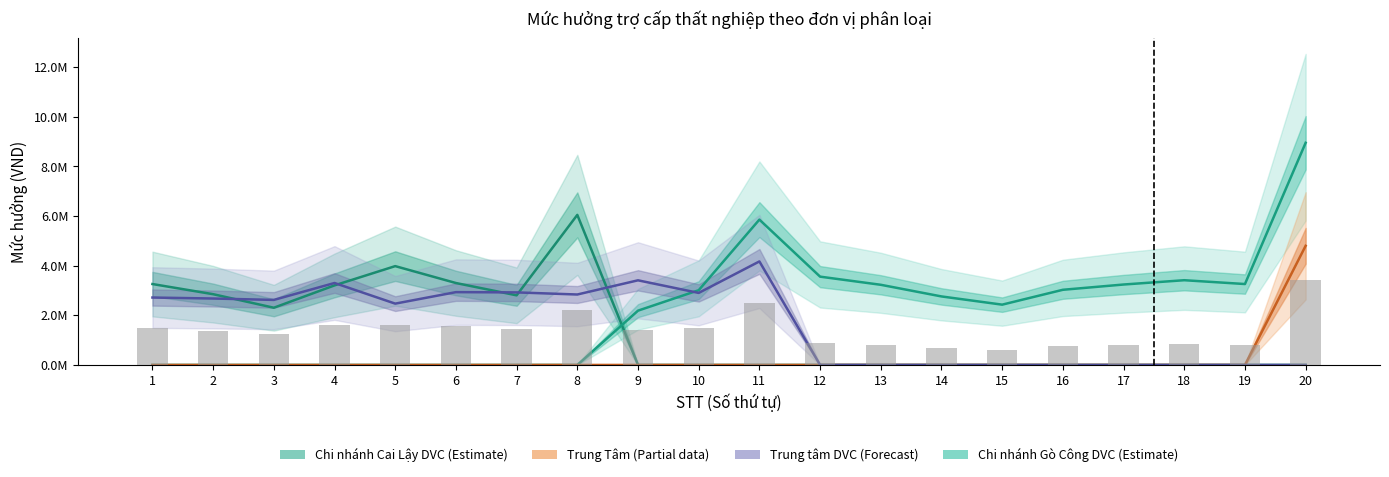

How many values in Trung Tâm are above zero?

1